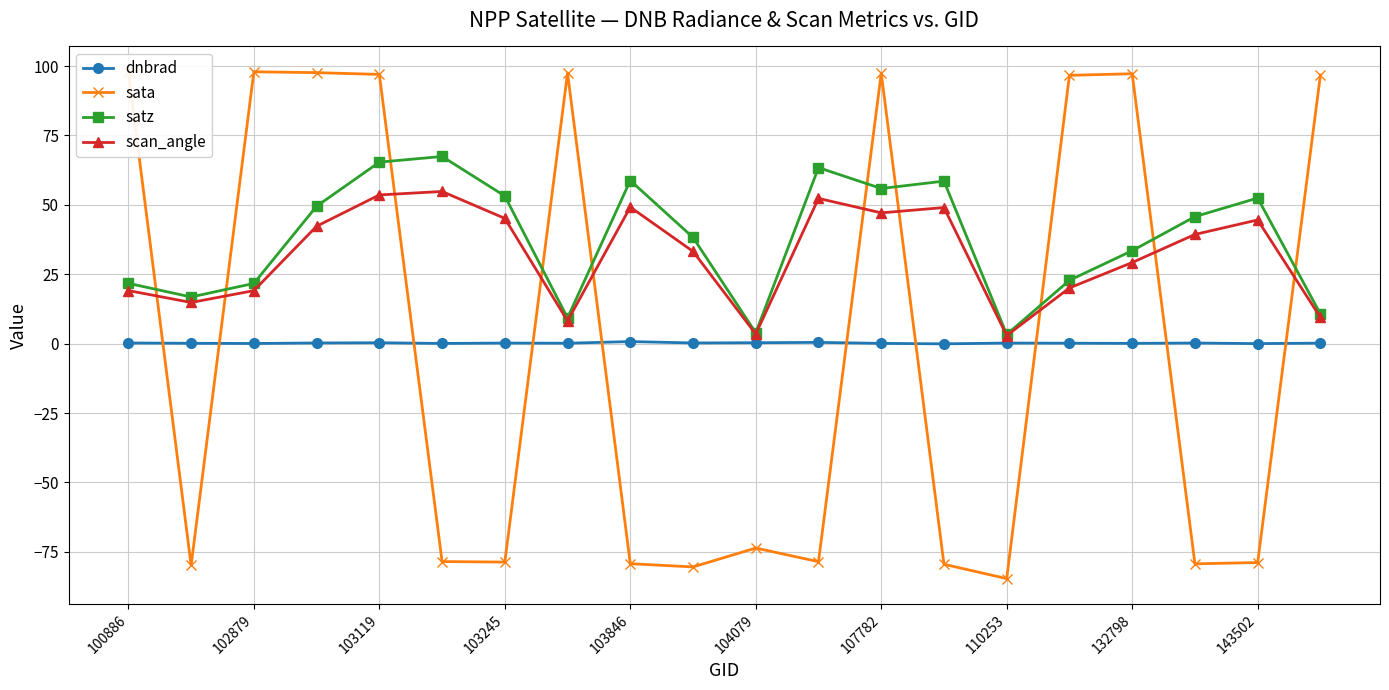

List the series in order of their peak value, lowest first.

dnbrad, scan_angle, satz, sata